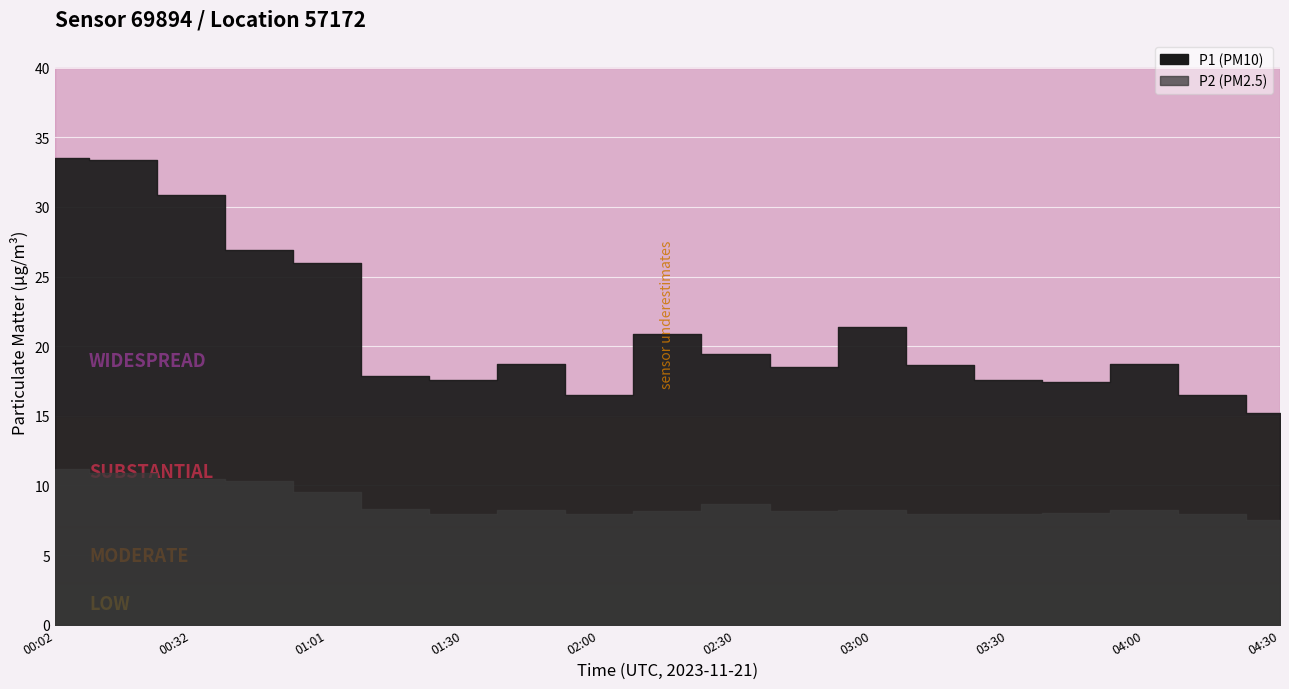

Does the chart display data point markers on the line(s)?

No